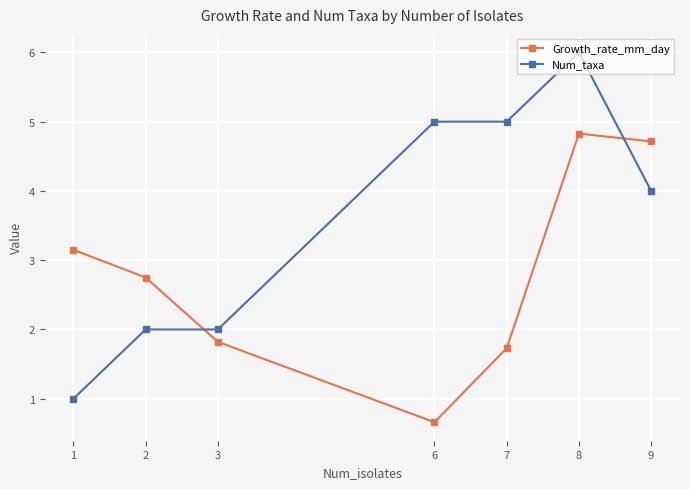

What is the maximum value shown in the chart?

6.0